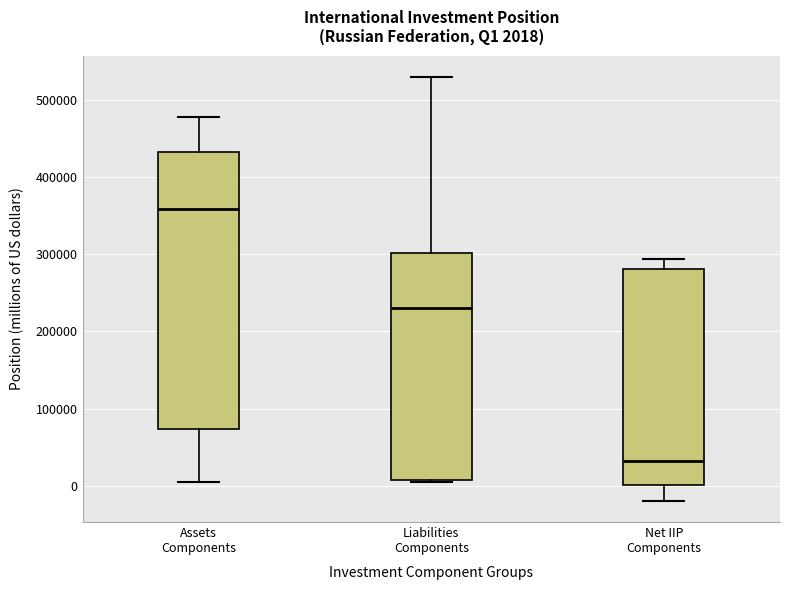

Which box has the lowest median line?

Net IIP Components